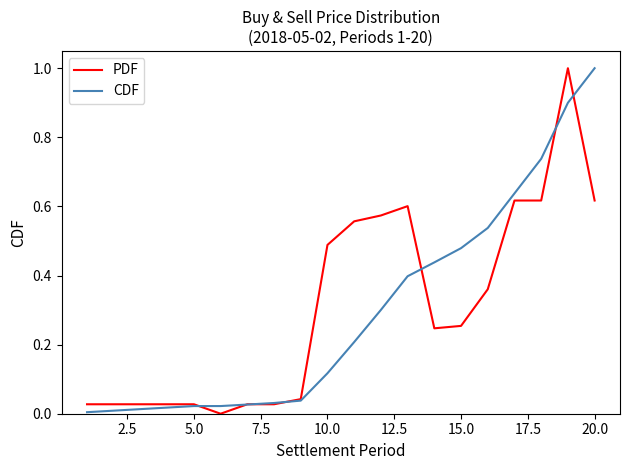

What is the difference between the maximum and minimum values in the PDF series?

1.0